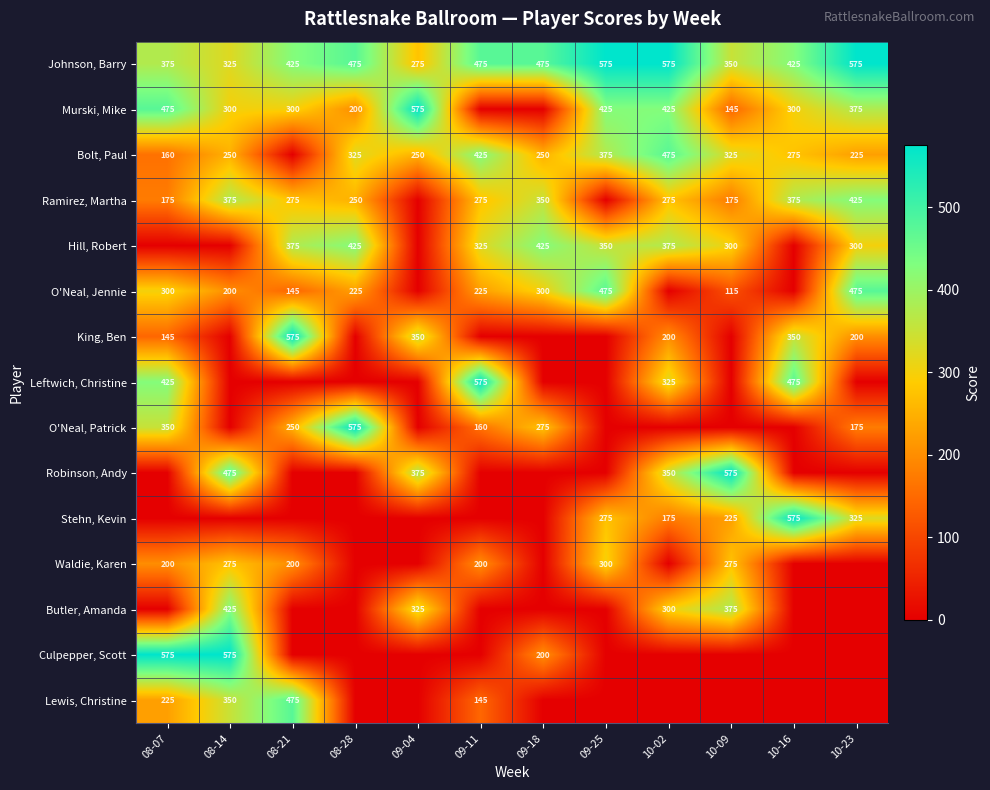

At how many categories does at least one series exceed 139?

12